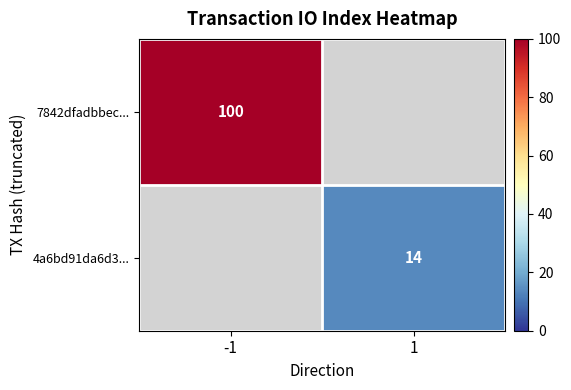

Is it true that 4a6bd91da6d3... equals 8 at 1?

False